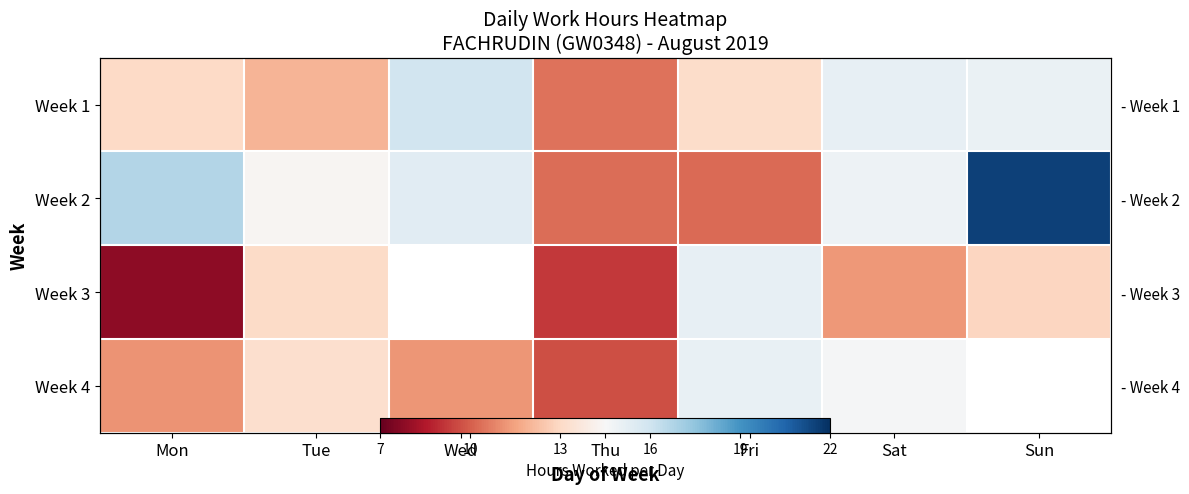

What is the minimum value shown in the chart?

7.8